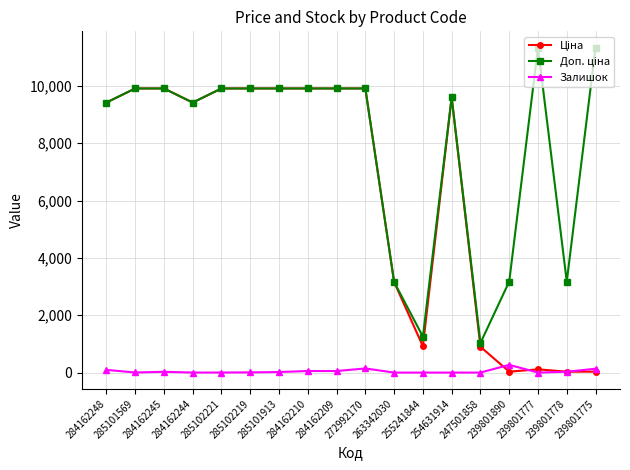

At how many categories does at least one series exceed 7729?

13